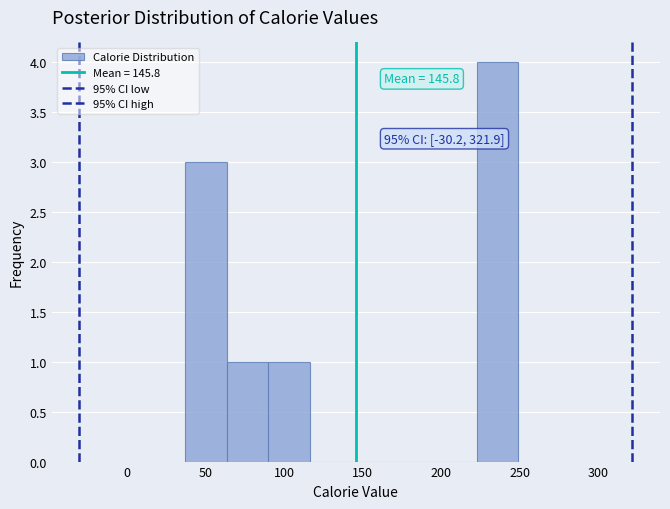

Over which range of the x-axis is the bar tallest?

225 to 250